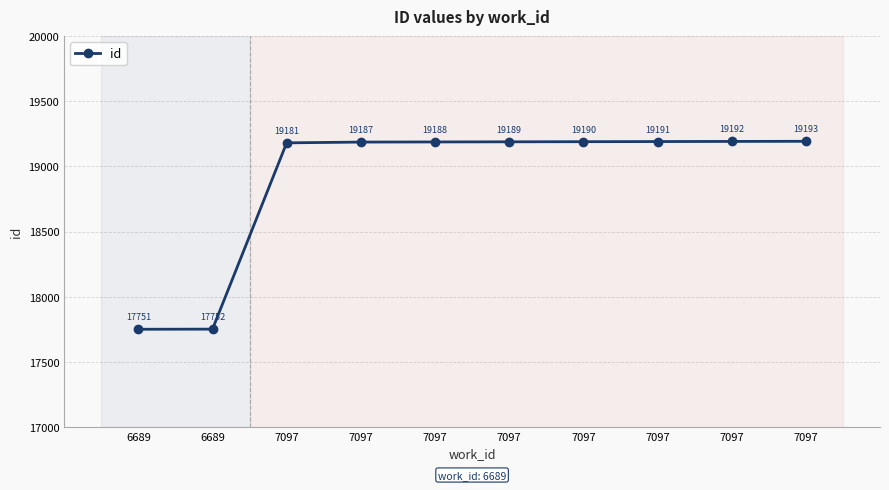

What is the difference between the maximum and minimum values?

1442